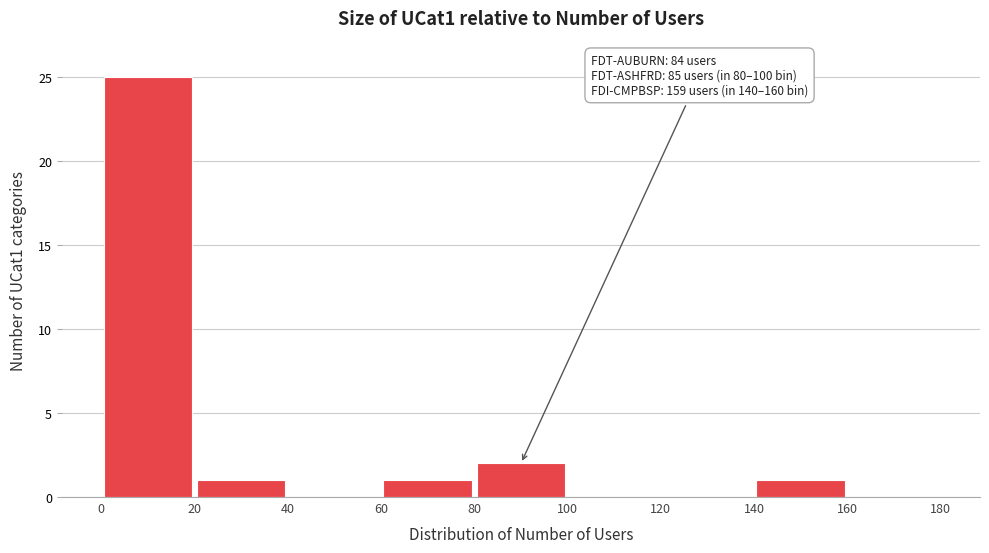

Which range on the x-axis has the tallest bar?

0 to 20